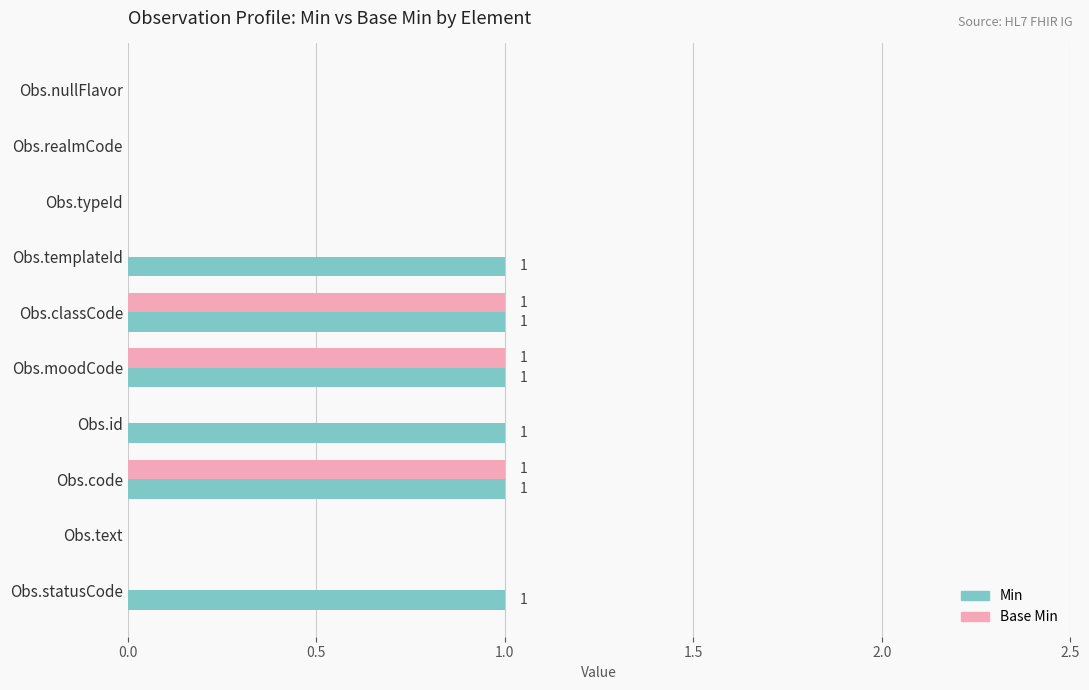

Which series has the largest total across all categories?

Min